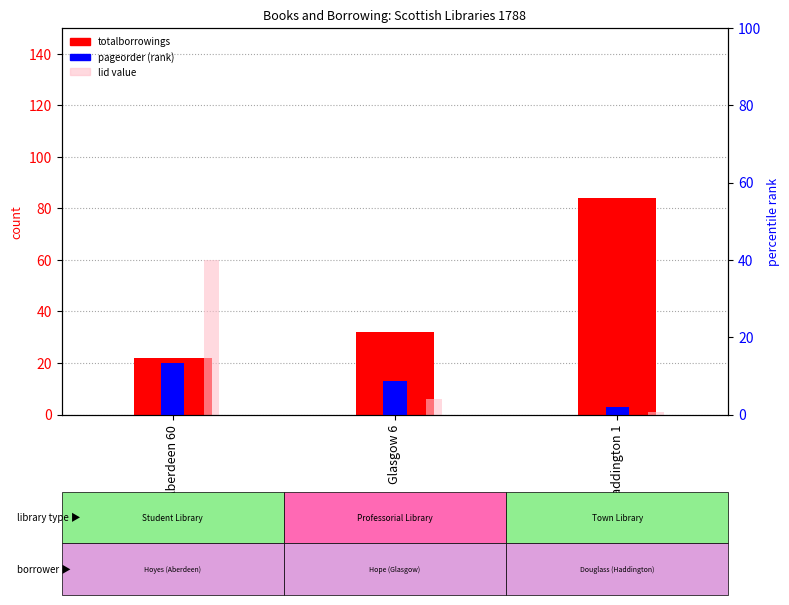

Where does the totalborrowings series first go above 32?

Haddington 1